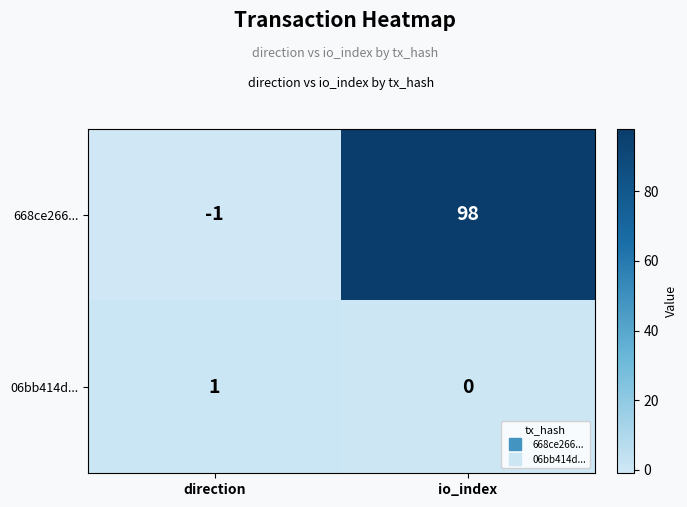

The 06bb414d... series shows 0 at io_index. True or false?

True